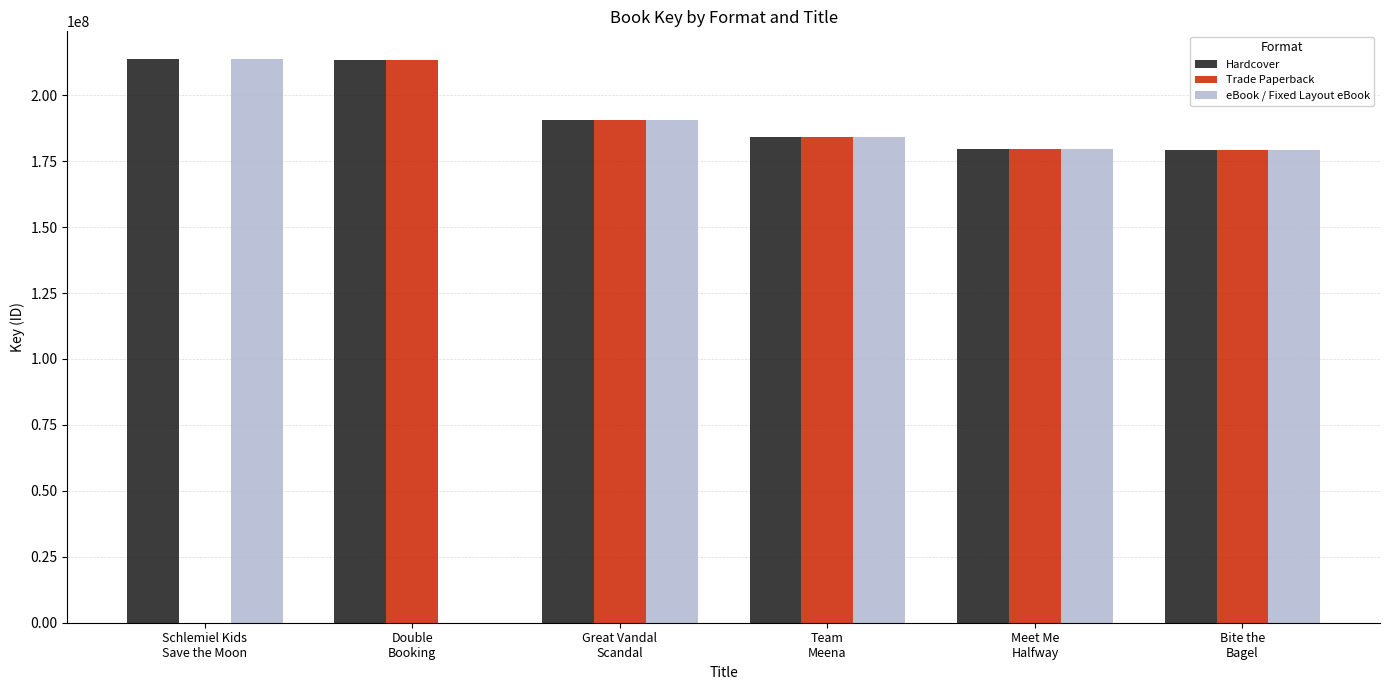

Is it true that Hardcover equals 142575946 at Double
Booking?

False